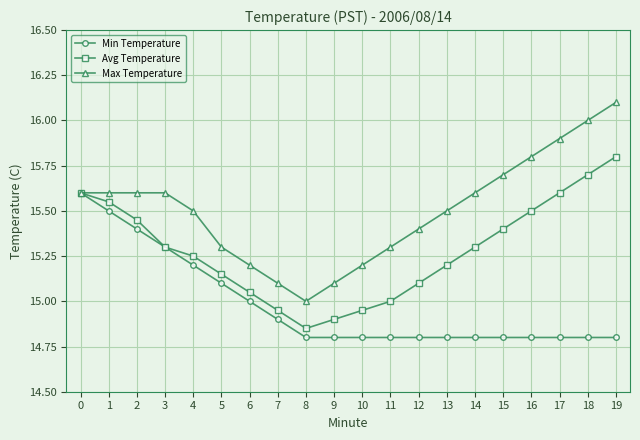

The Min Temperature series shows 22.6 at 9. True or false?

False